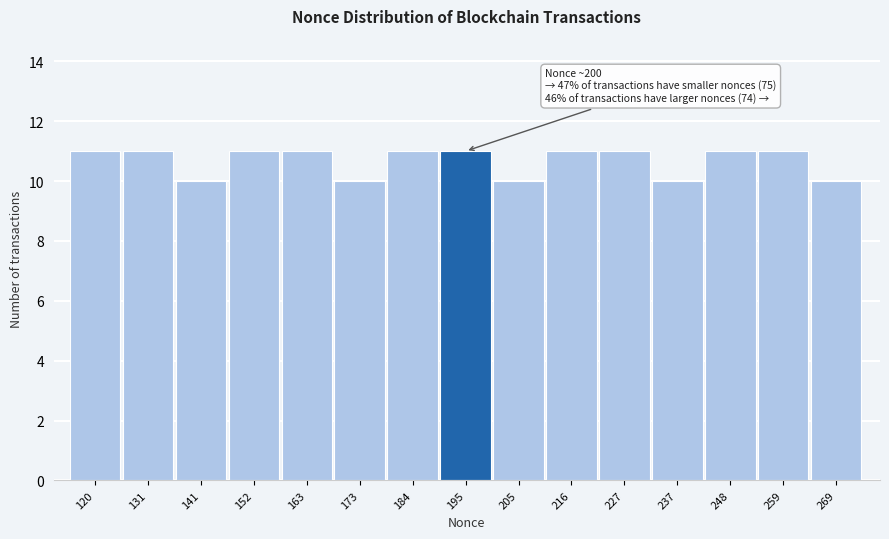

Reading left to right, transcribe all the data shown in this chart.

120=11	131=11	141=10	152=11	163=11	173=10	184=11	195=11	205=10	216=11	227=11	237=10	248=11	259=11	269=10